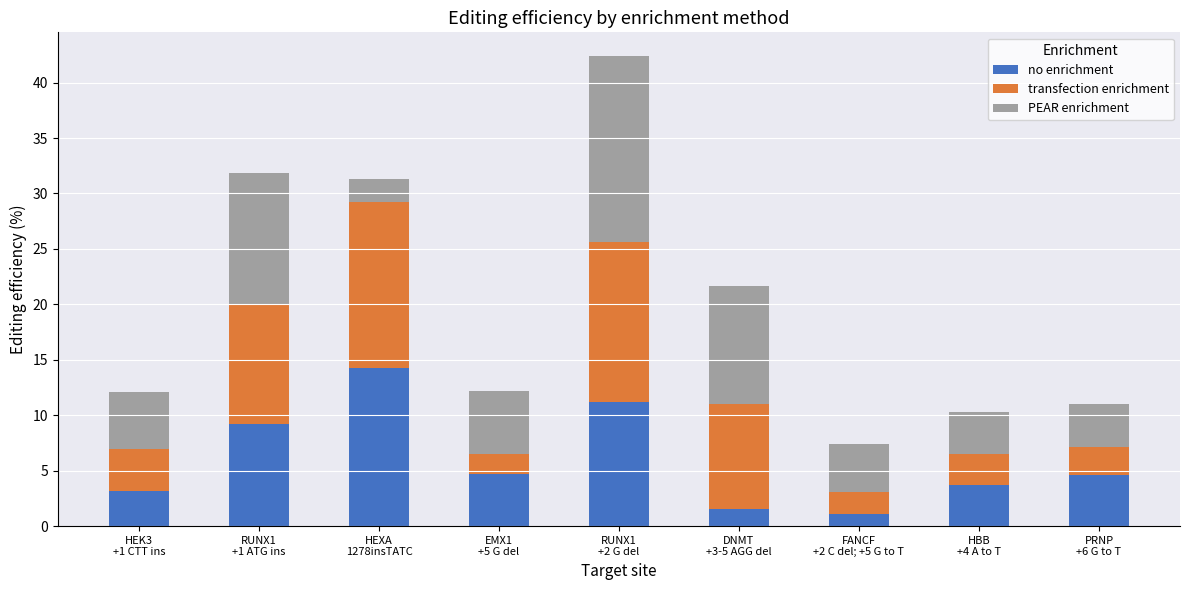

What is the sum of all no enrichment values?

53.4